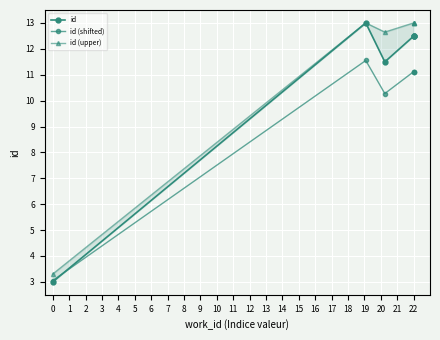

What is the difference between the highest and lowest values at 2?

2.4